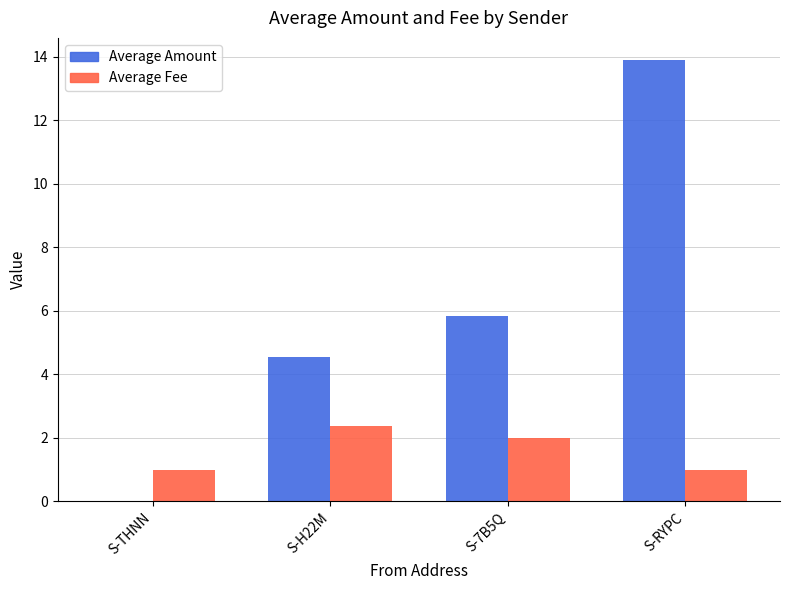

Which series changed the most between S-7B5Q and S-RYPC?

Average Amount